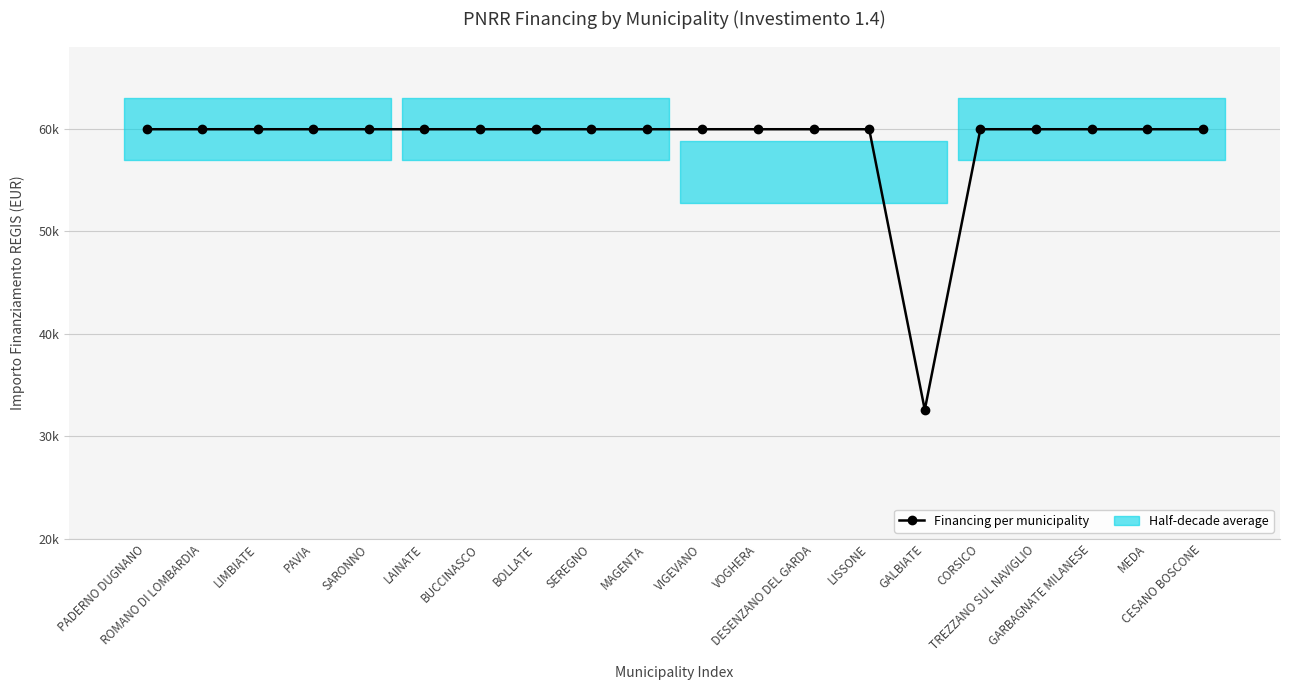

Which category has the lowest value across all series?

GALBIATE